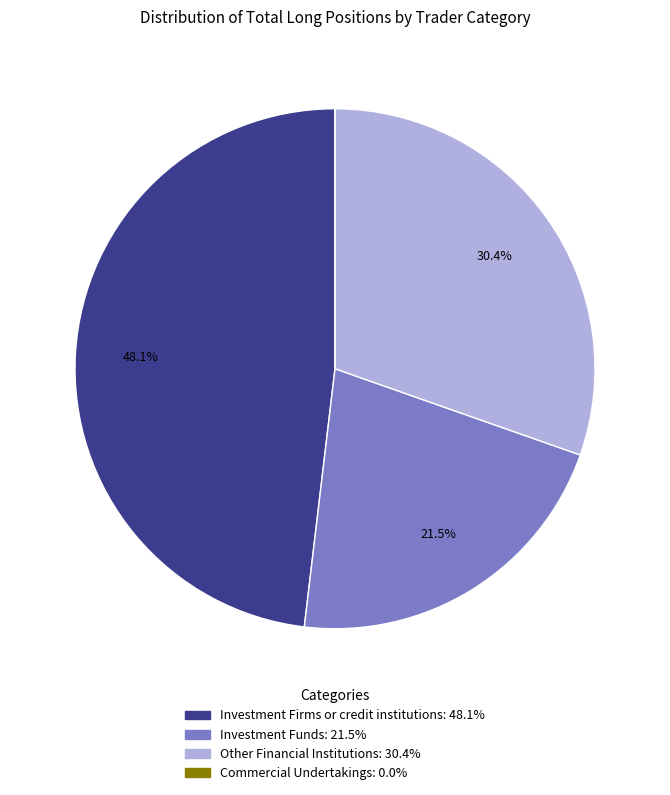

Which category has the biggest portion of the pie?

Investment Firms or credit institutions